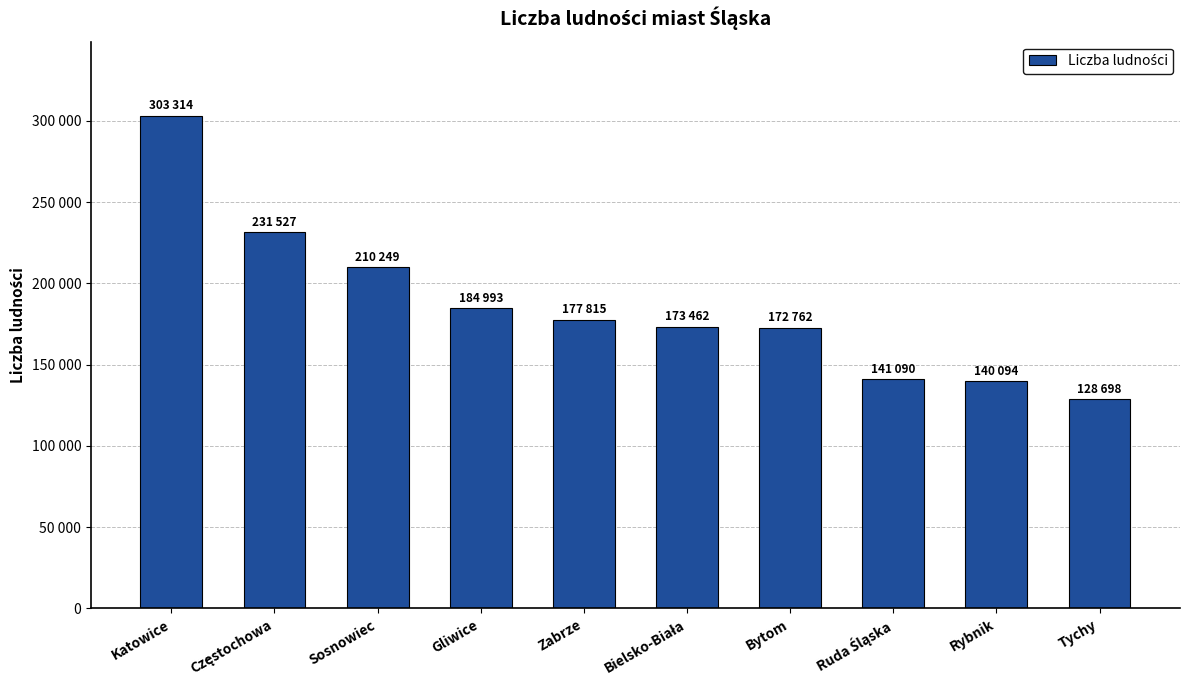

Which label corresponds to the smallest value in the chart?

Tychy